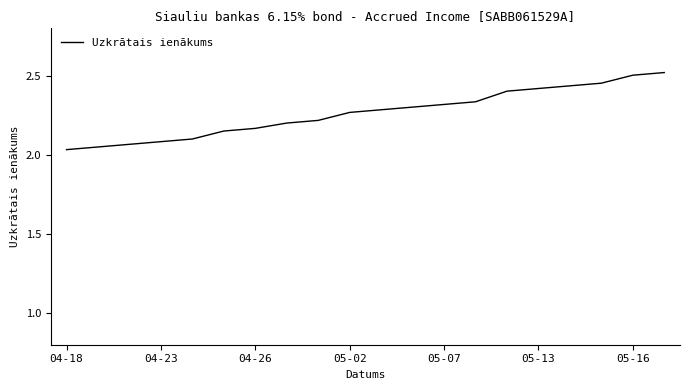

What is the difference between the maximum and minimum values?

0.5